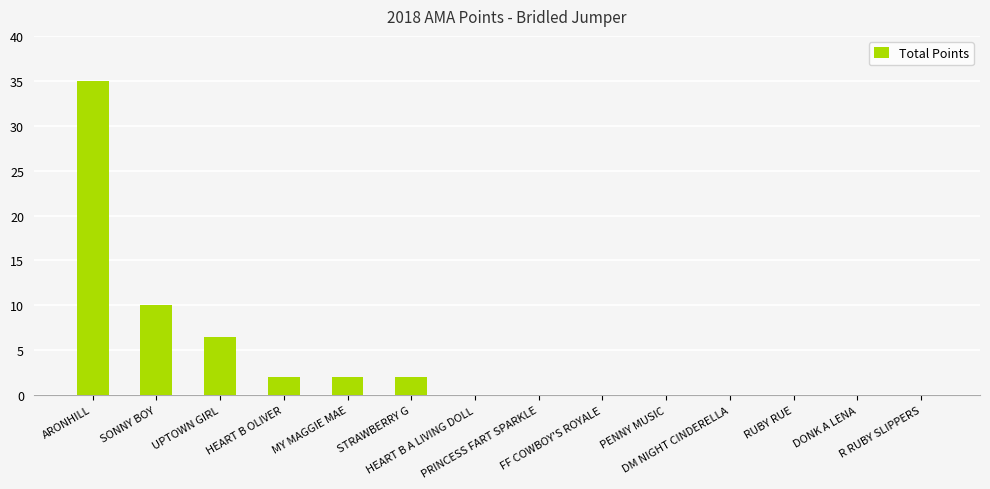

What is the greatest value displayed?

35.0